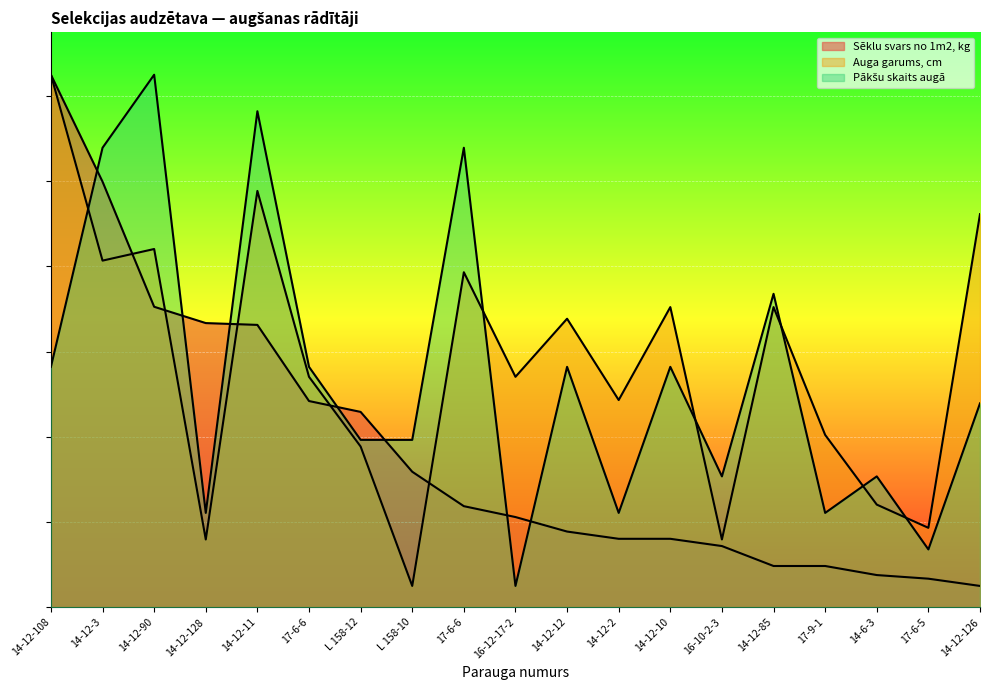

Which series has the largest total across all categories?

Auga garums, cm